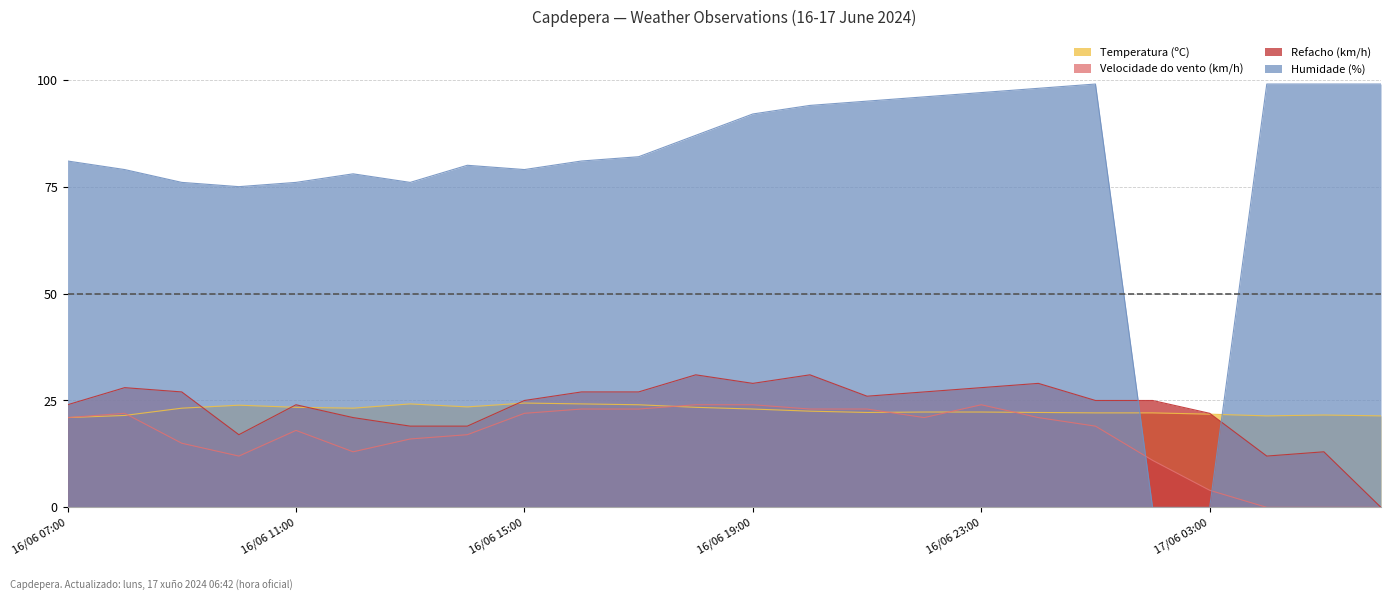

How many values in Humidade (%) are above zero?

22